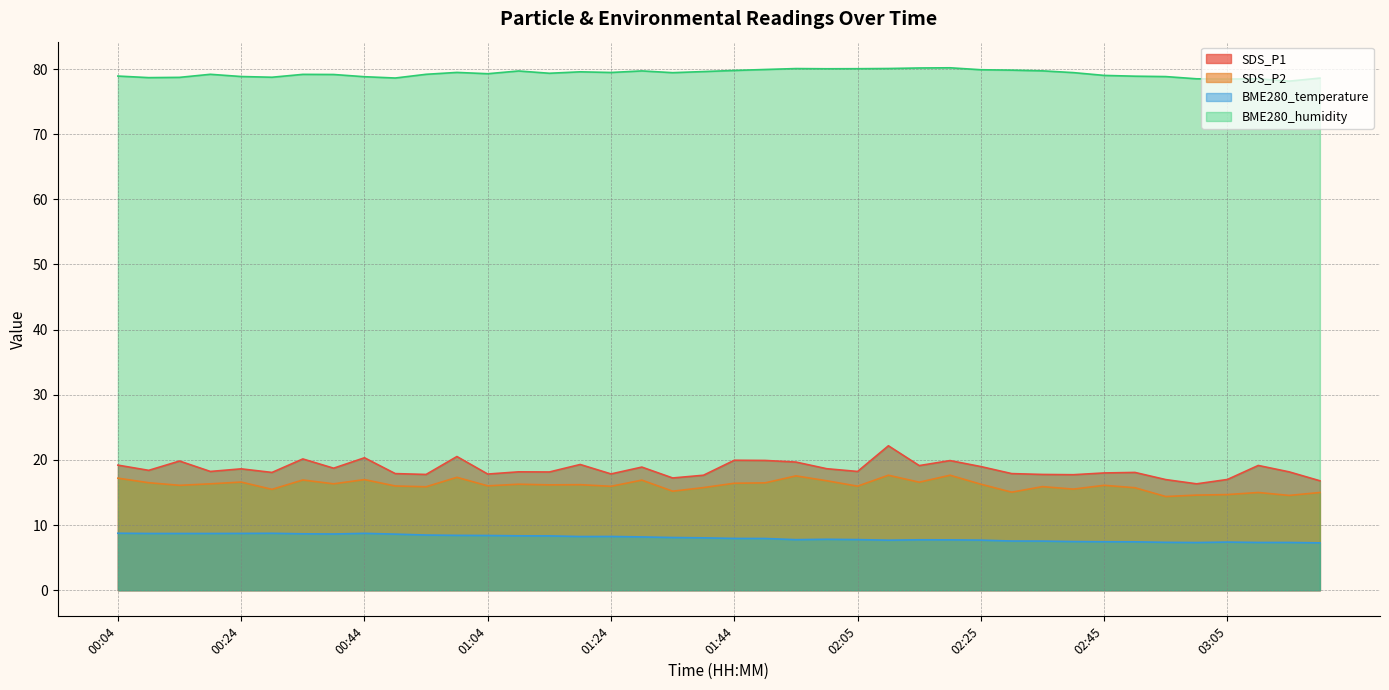

Does the chart have visible grid lines?

Yes